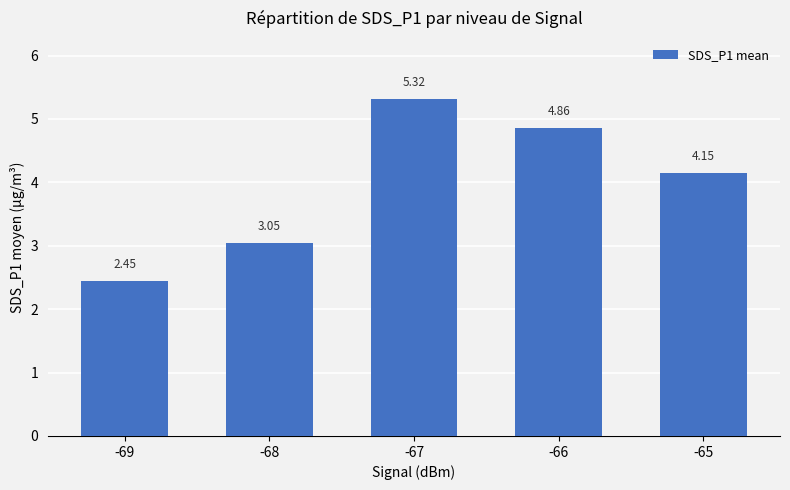

How many values are below 4?

2